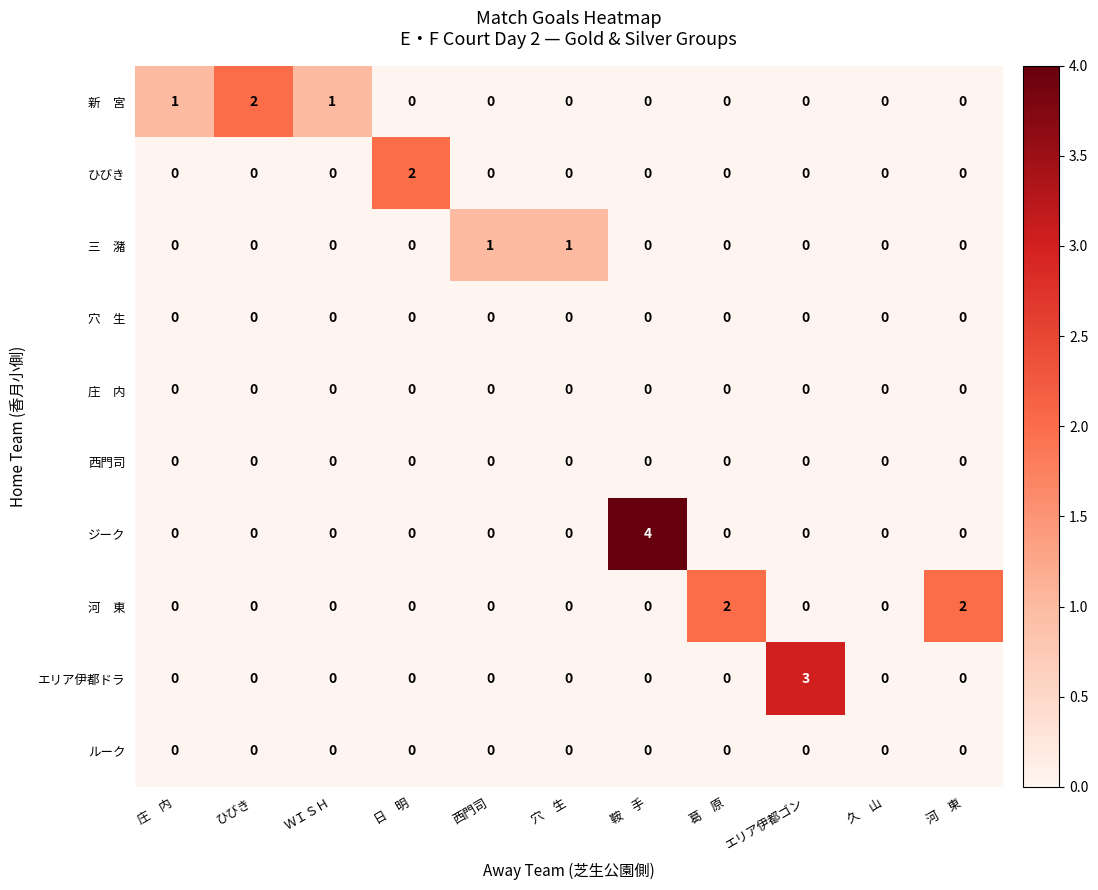

What is the maximum value shown in the chart?

4